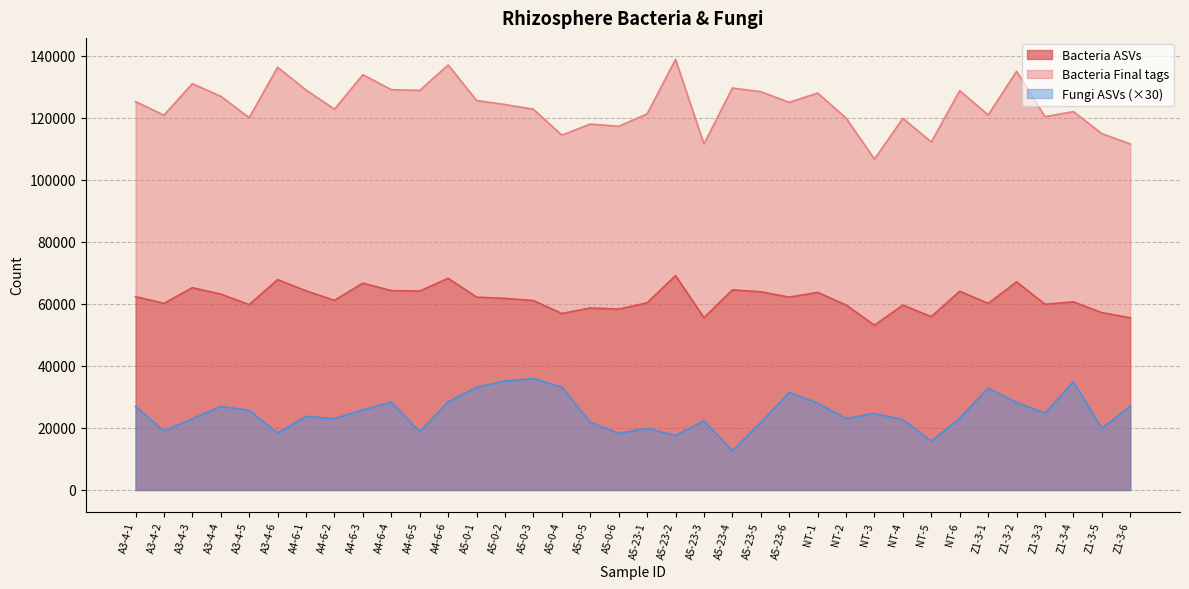

How many values in the Fungi ASVs series are below 24660?

18